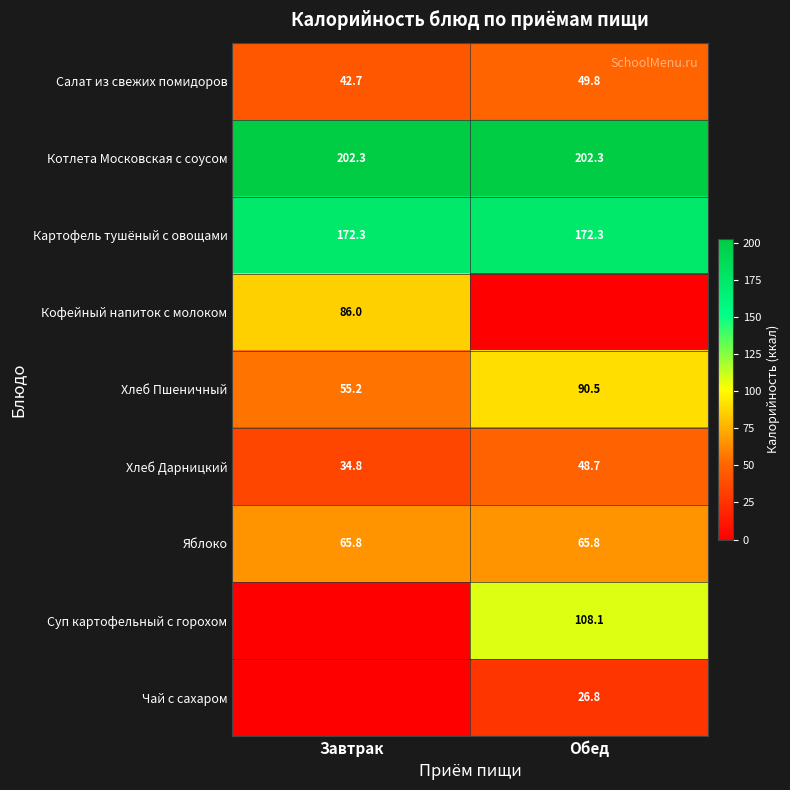

How many series are shown in this chart?

9